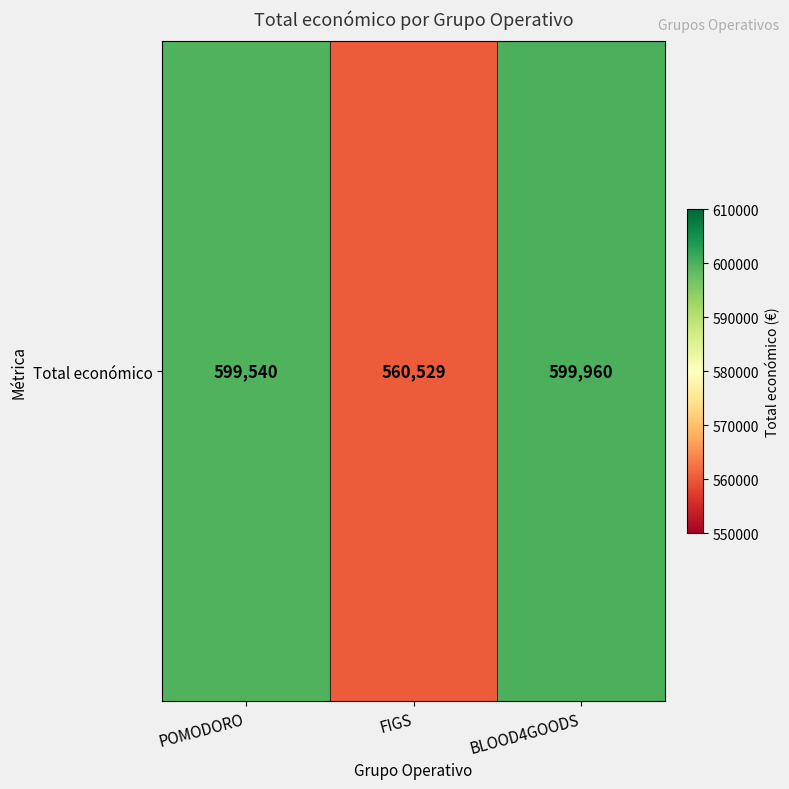

At which label does the data first exceed 599540?

BLOOD4GOODS